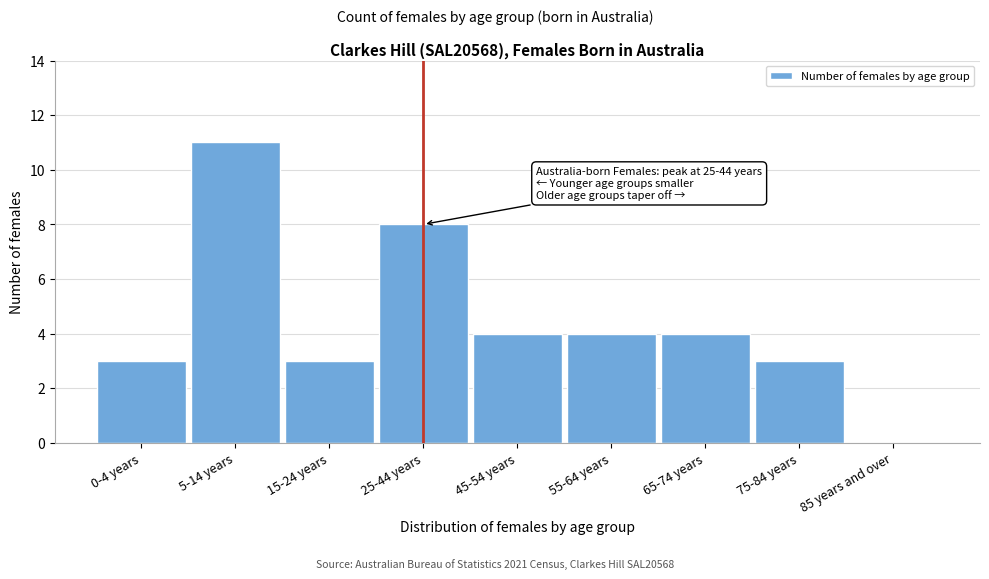

Reading left to right, extract all data points from this chart.

0-4 years=3	5-14 years=11	15-24 years=3	25-44 years=8	45-54 years=4	55-64 years=4	65-74 years=4	75-84 years=3	85 years and over=0